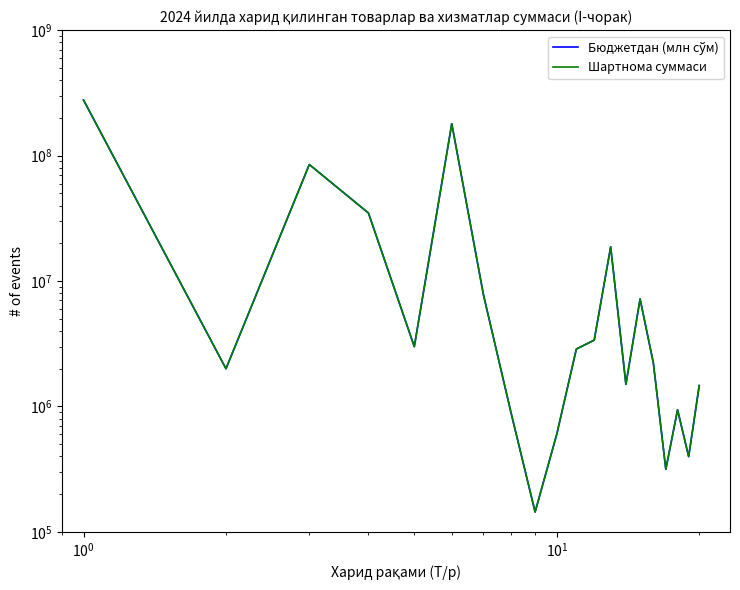

At how many categories does at least one series exceed 70811727?

3